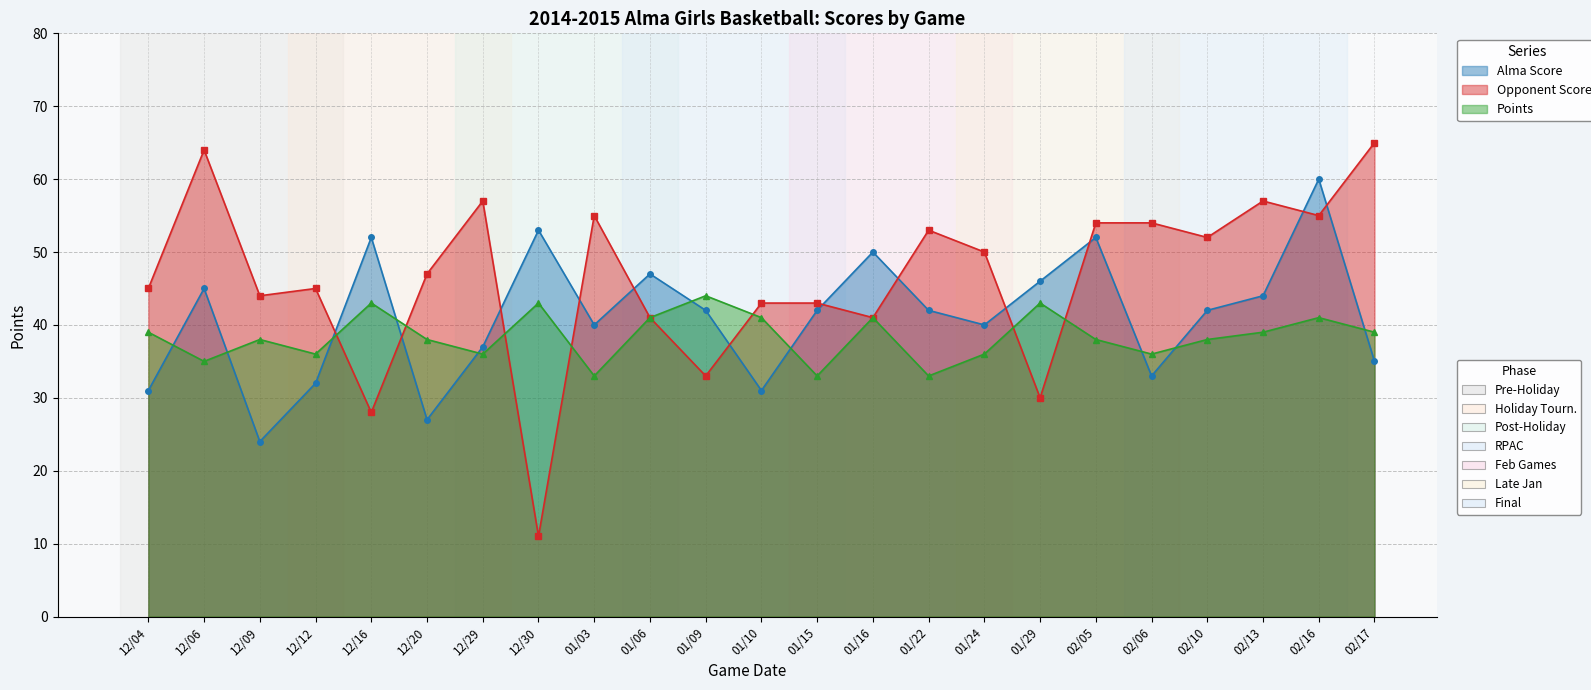

What is the label of the 22nd point from the left?

02/16